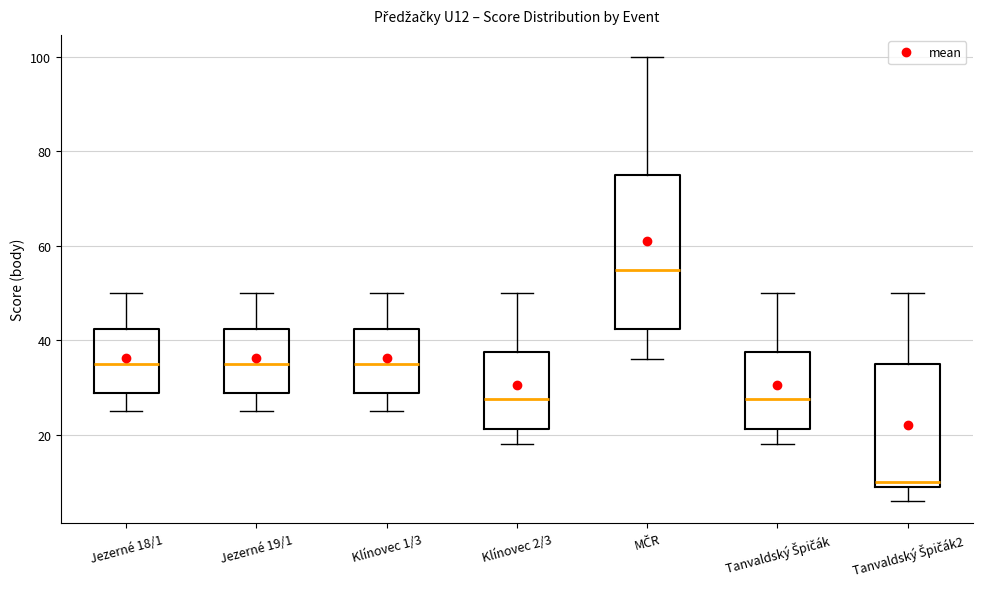

Where is the lower edge of the box for Jezerné 19/1 on the y-axis? The values are not printed on the chart, so give them approximately, as read against the axis.

28